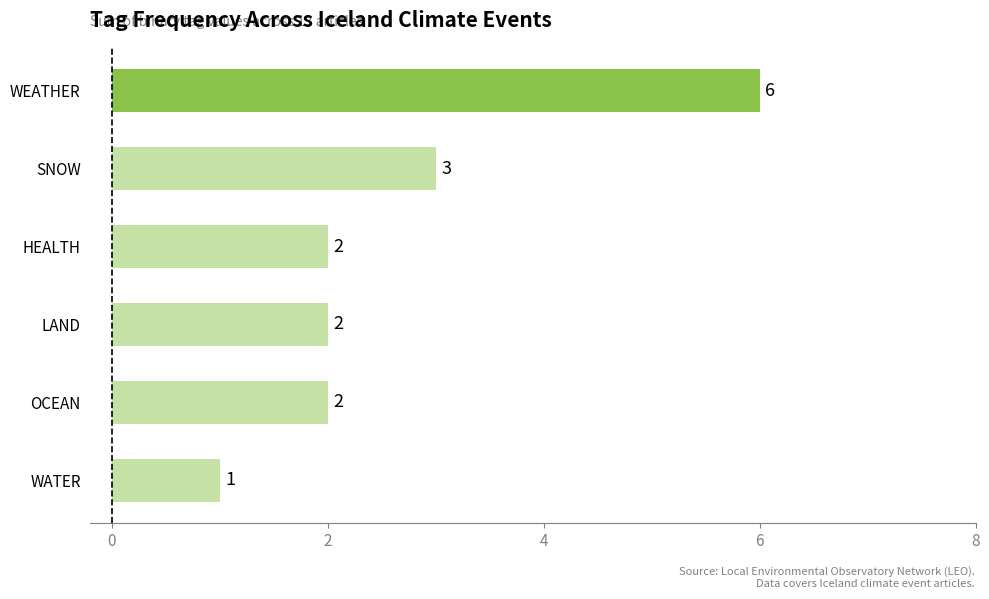

How many bars are there in total?

6